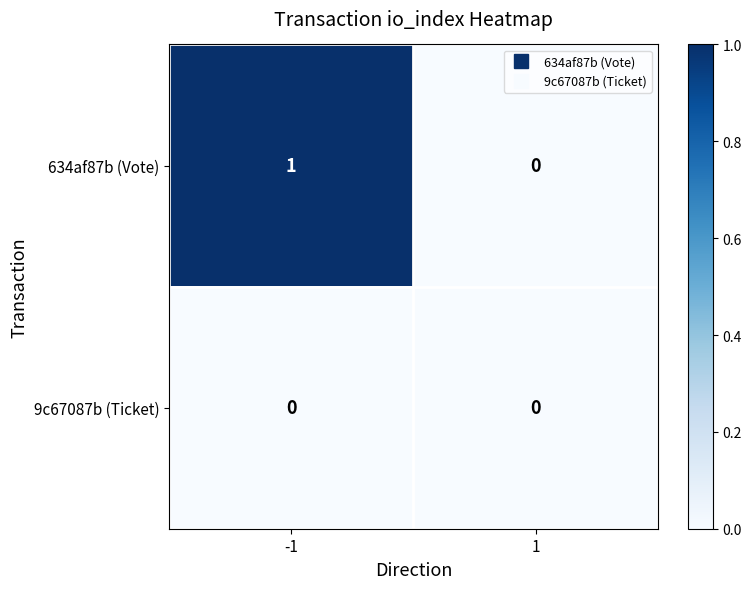

At which category is the sum across all series the highest?

-1